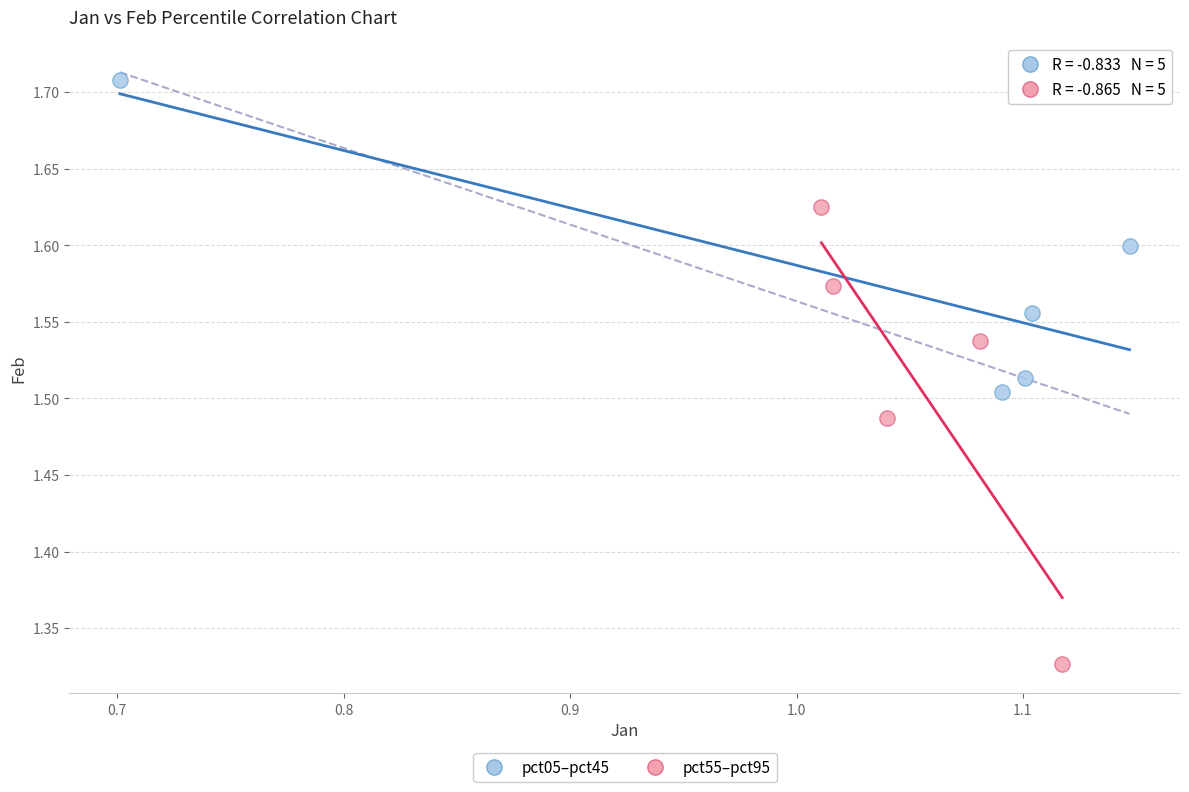

Which series has the largest Y range (max minus min)?

pct55–pct95